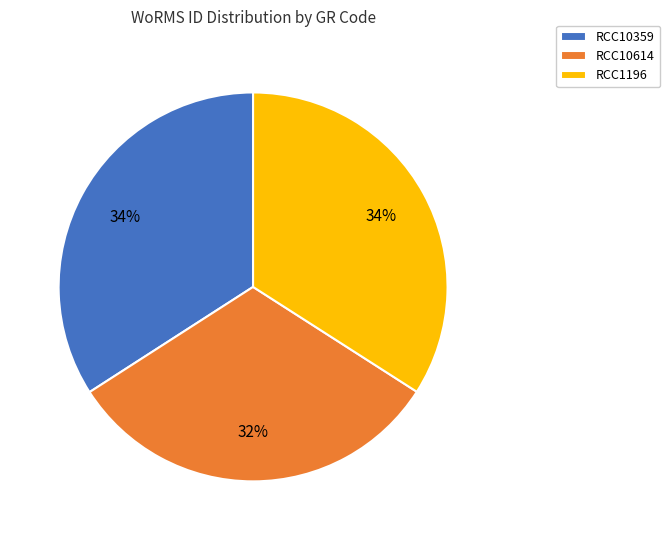

Does RCC10614 account for over 50% of the chart?

No